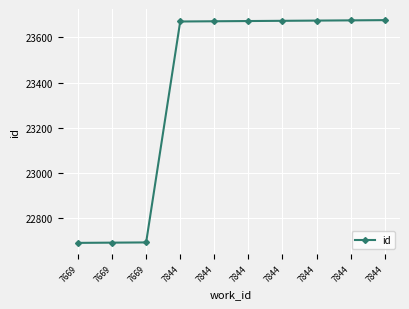

How many data points does each series have?

10